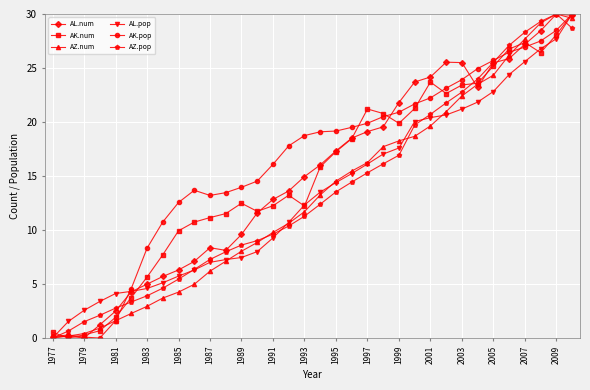

What is the greatest value displayed?

30.0